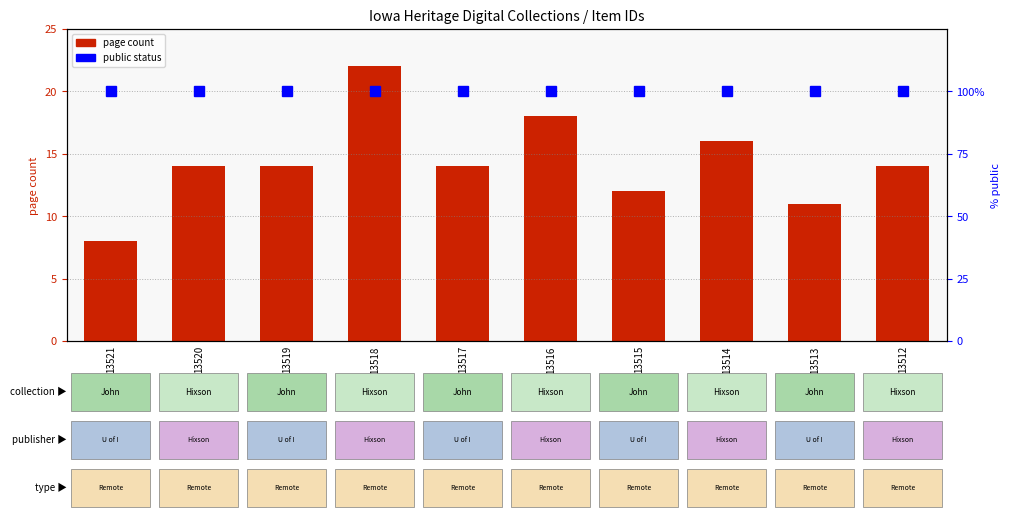

The value of public status at 13515 is 100. True or false?

True